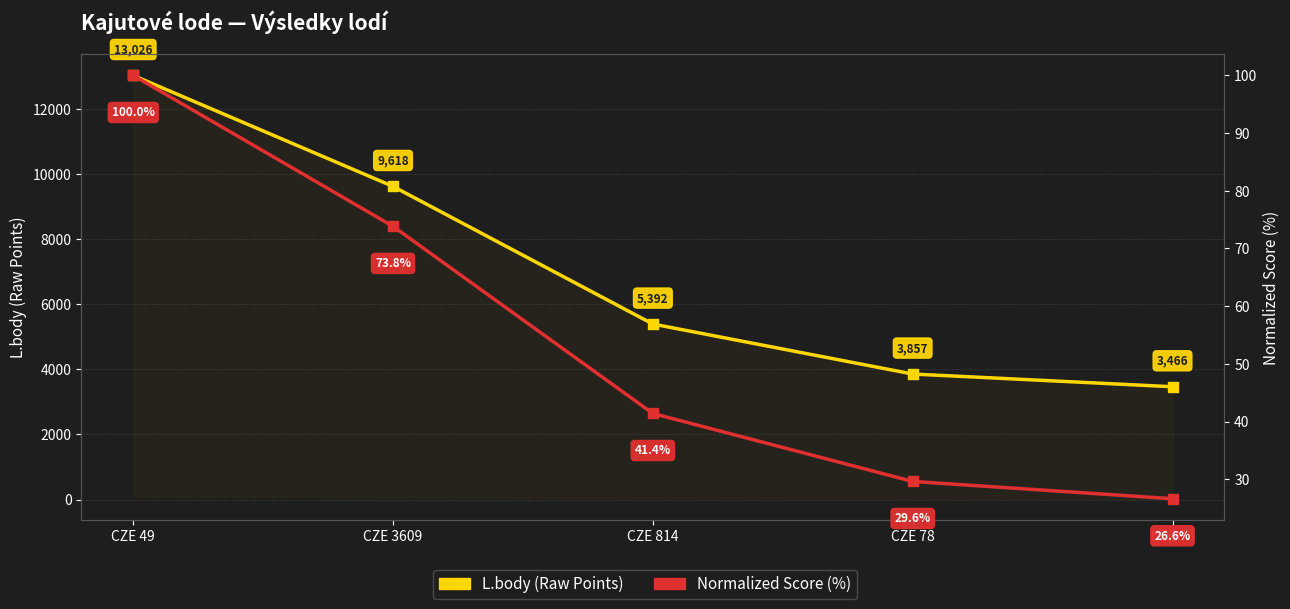

Which category has the highest value in the L.body (Raw Points) series?

CZE 49